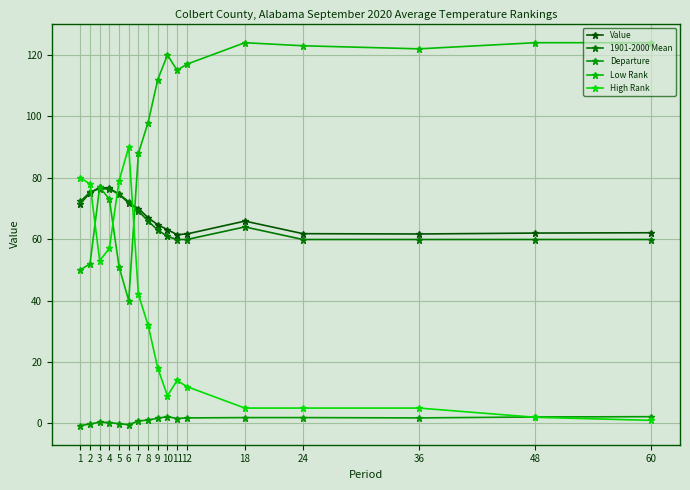

True or false: High Rank has more than 0 interior local peaks.

True